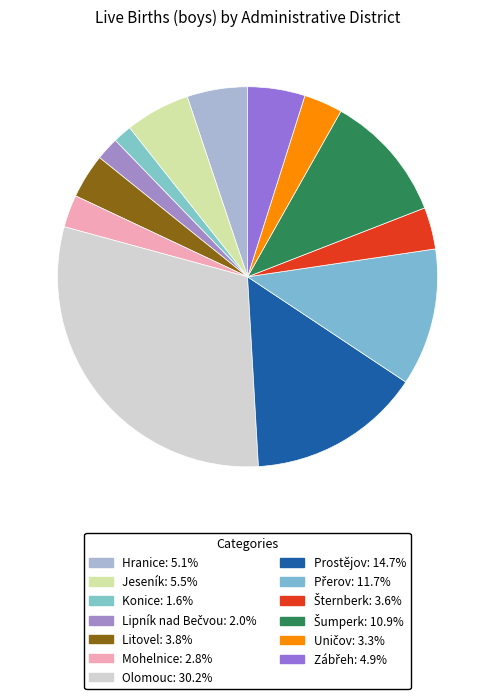

The Prostějov slice represents 23% of the pie. True or false?

False